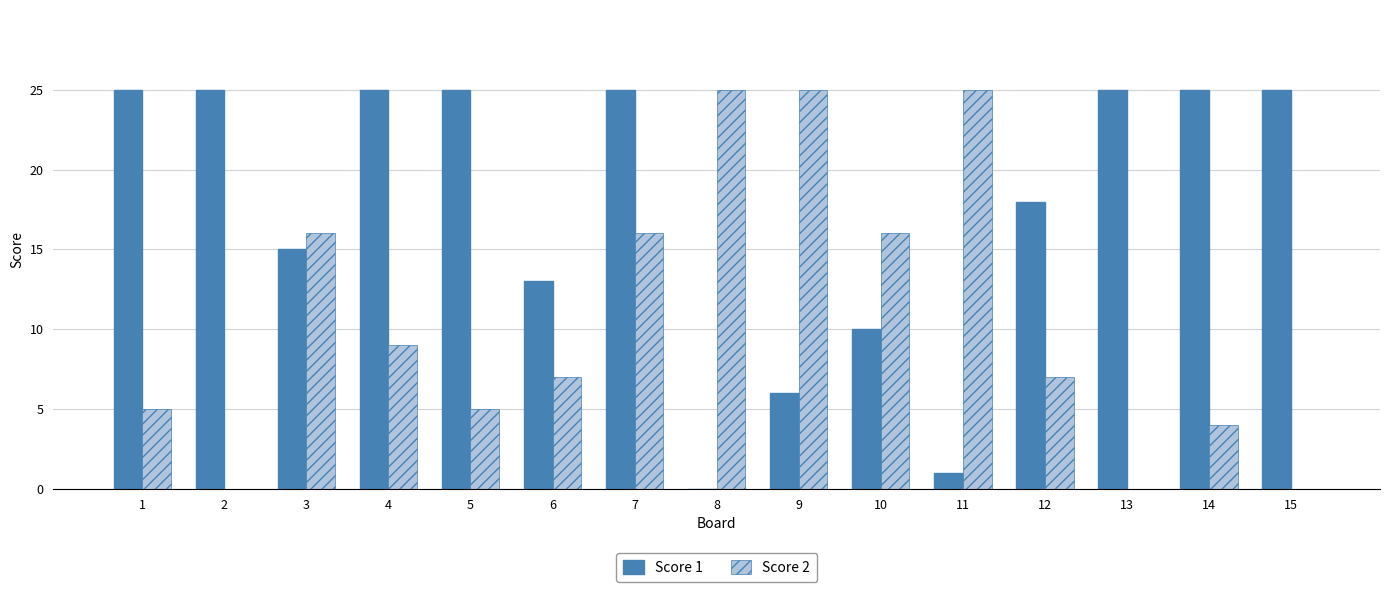

How many groups of bars are there?

15